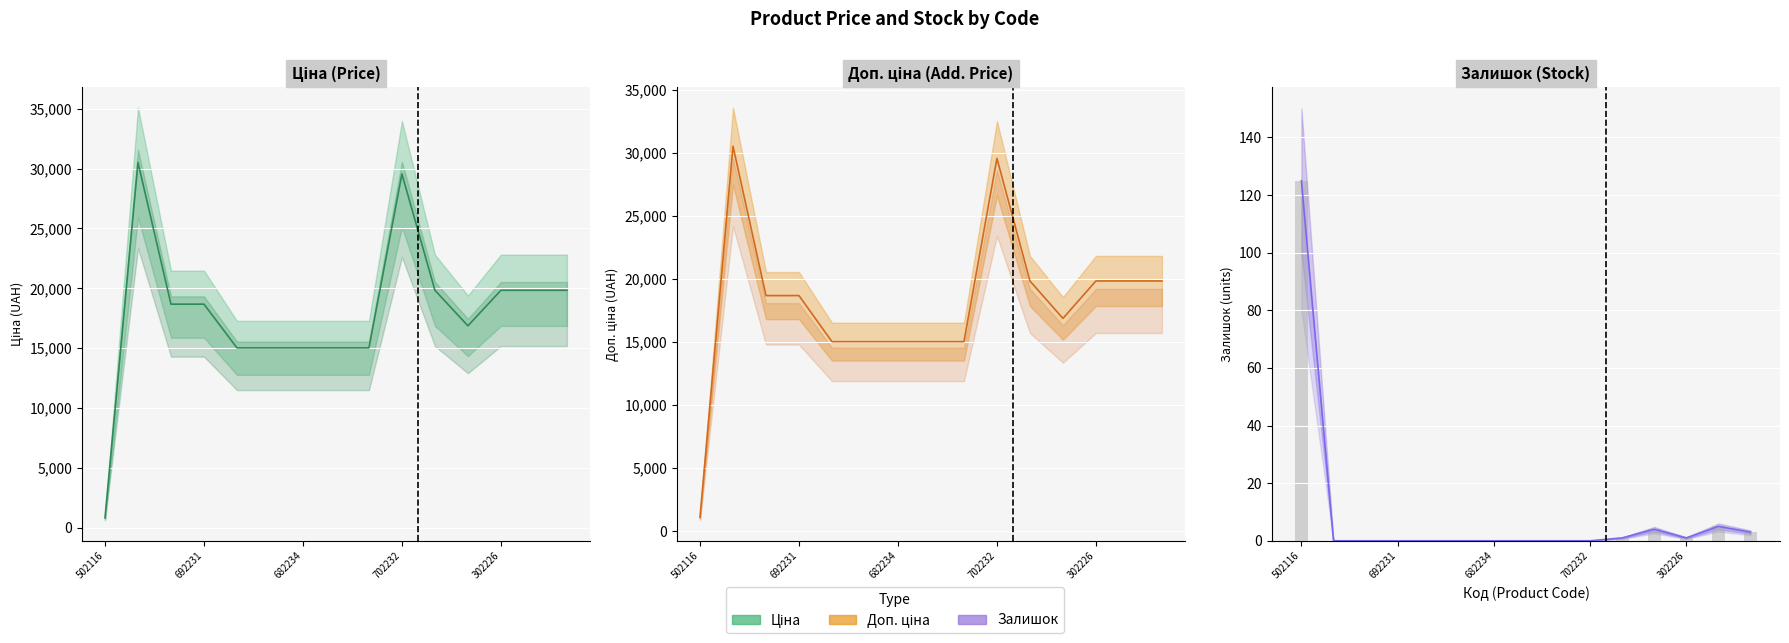

Count the number of categories in the chart.

15